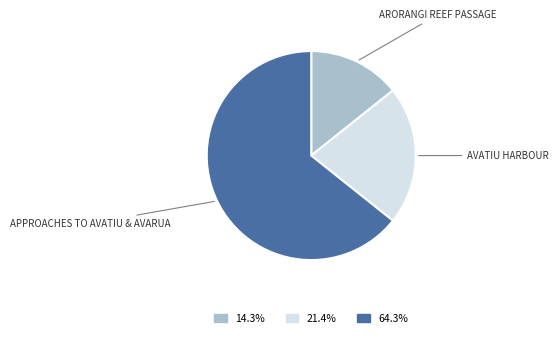

Is there any slice that represents more than half of the pie?

Yes